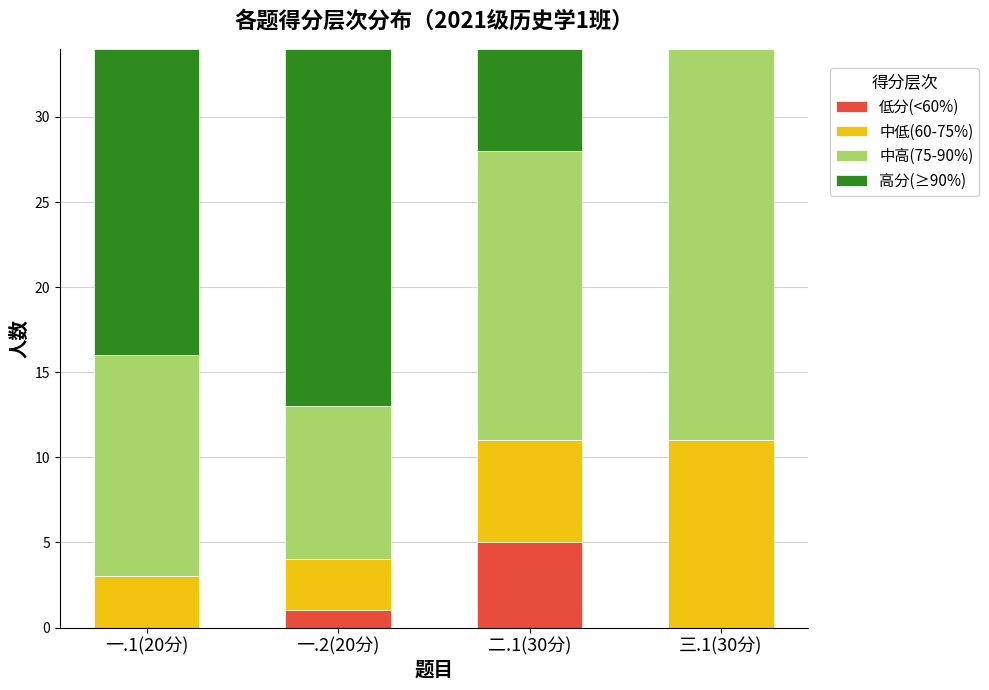

The value of 低分(<60%) at 二.1(30分) is 5. True or false?

True